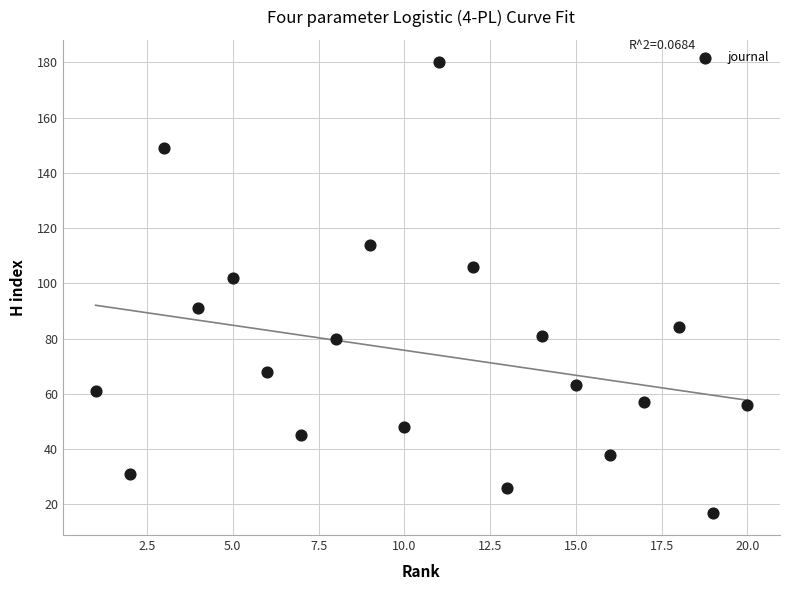

What is the range of Y values (max minus min)?

163